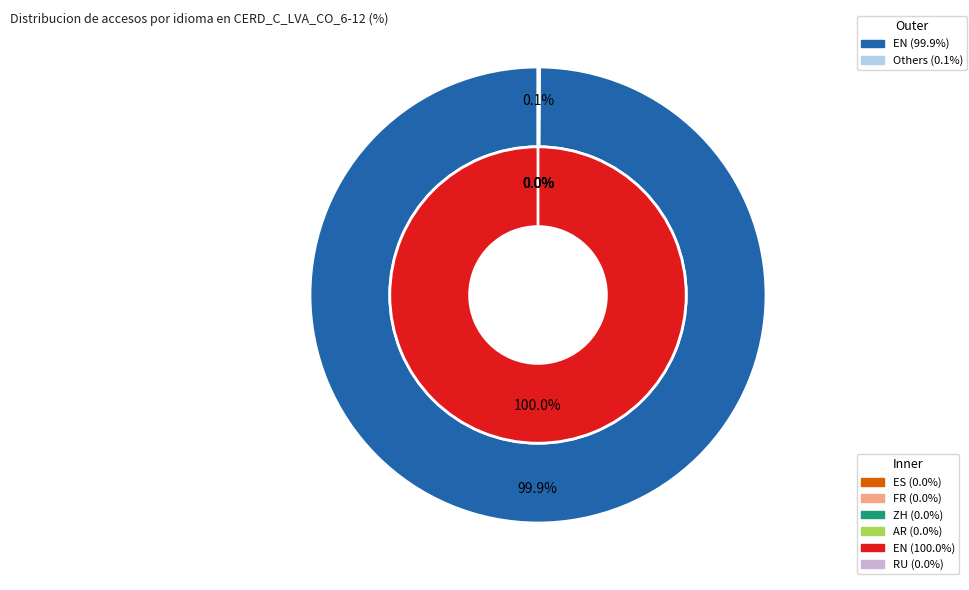

Which slice represents more than half of the pie?

EN